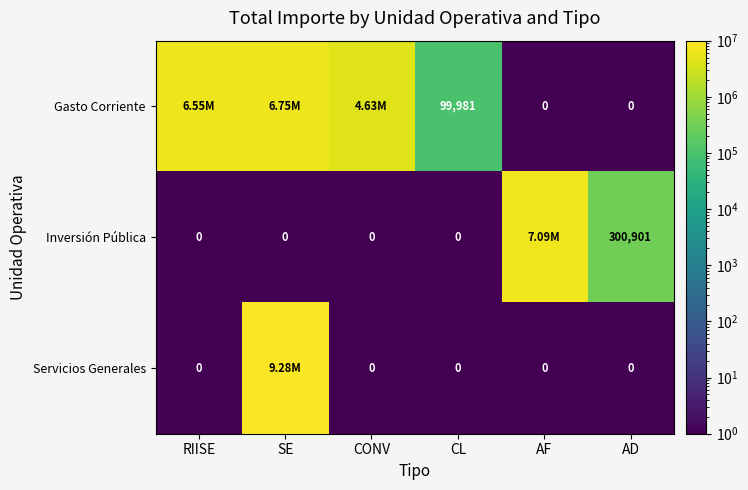

The Gasto Corriente series shows 8856233.6 at RIISE. True or false?

False